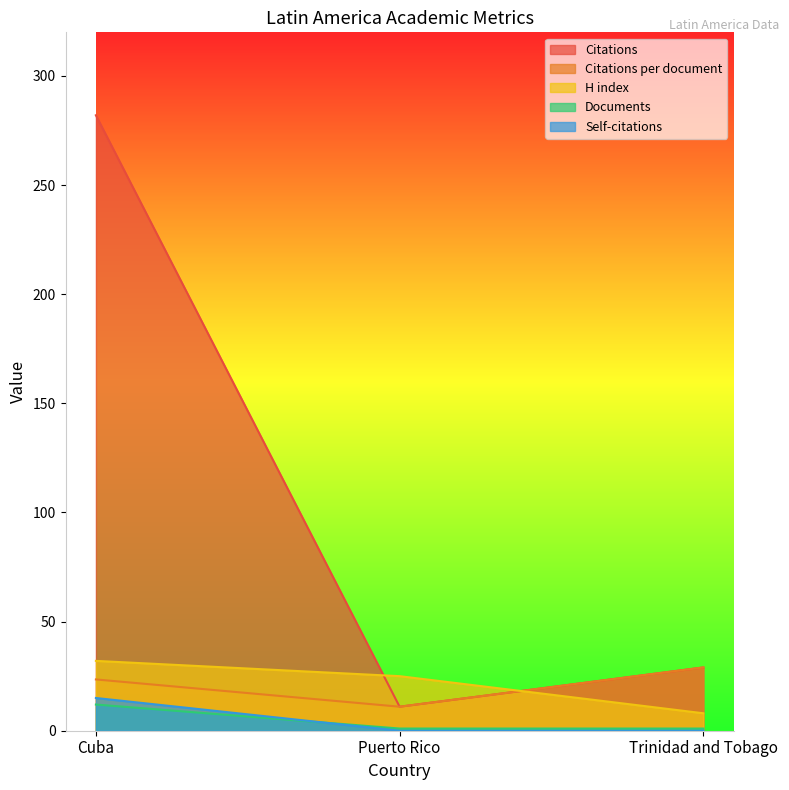

What is the label of the 1st point from the left?

Cuba